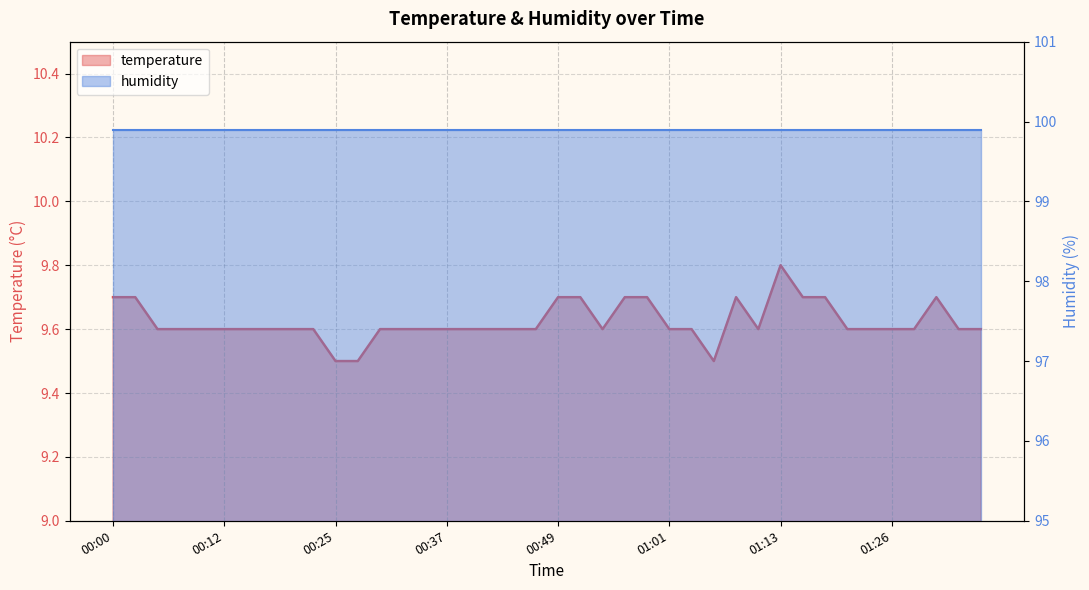

What is the smallest value displayed?

9.5